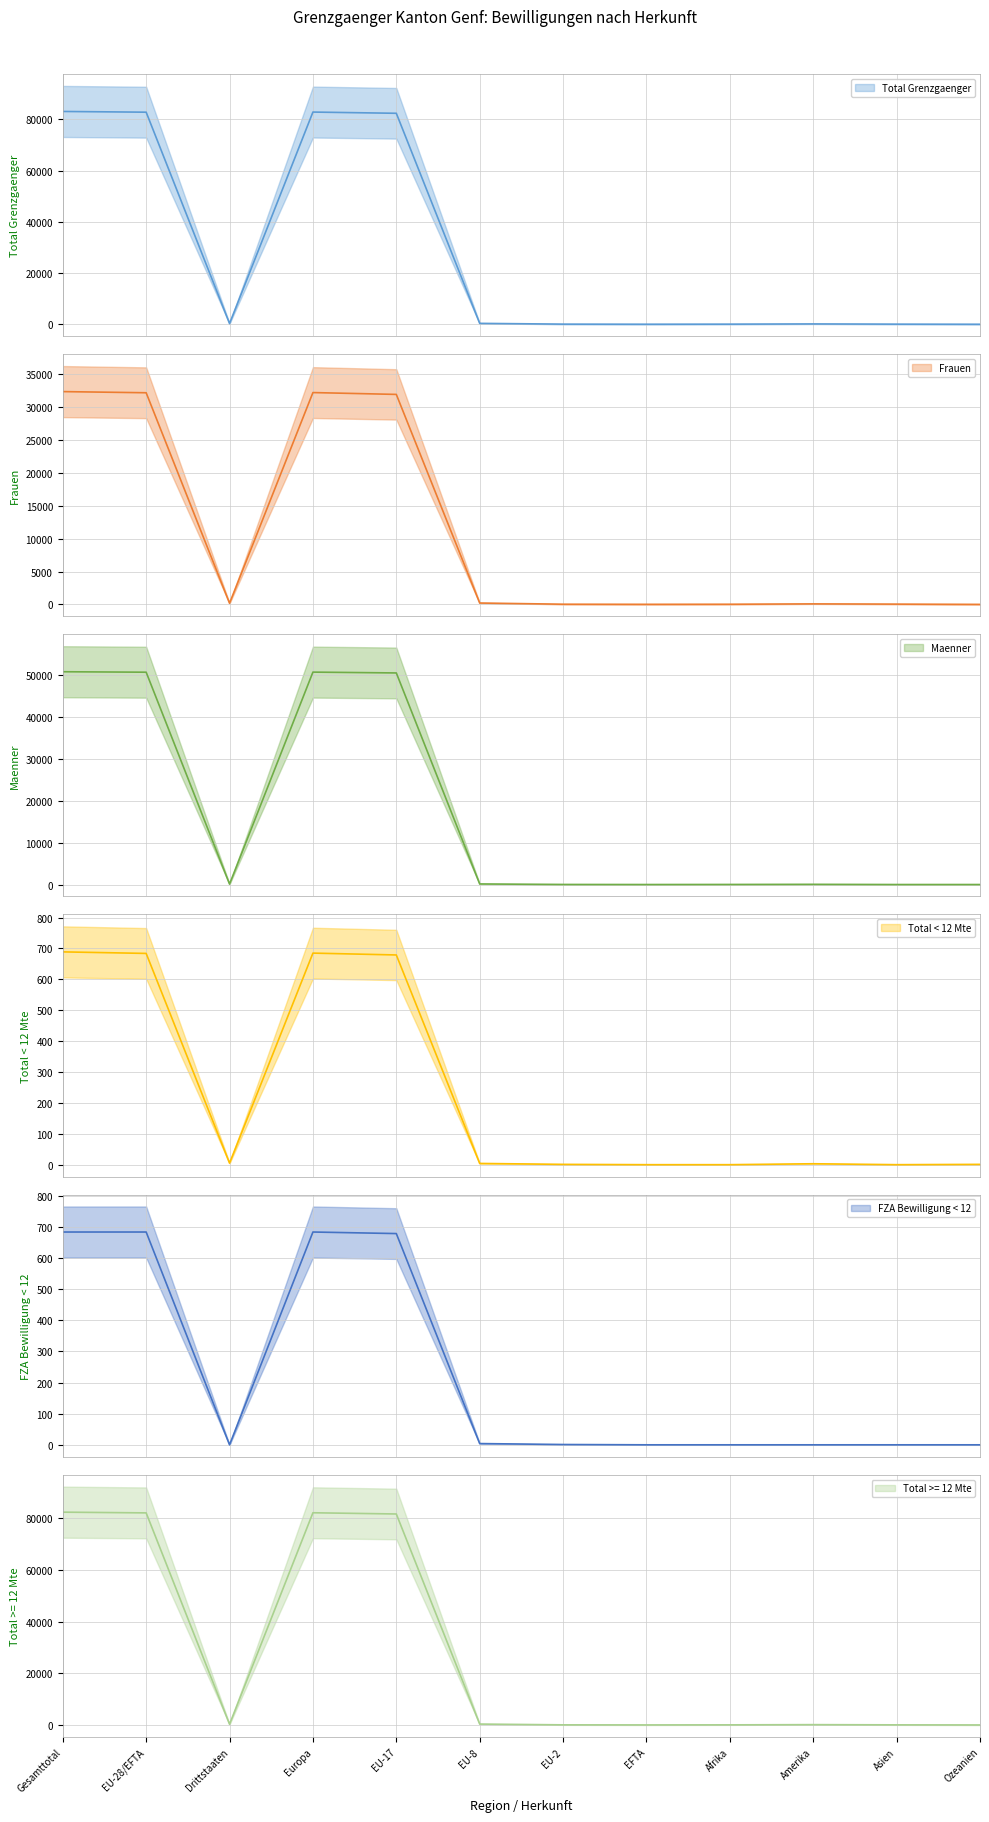

What is the value of the Total Grenzgaenger point at the 5th from the left?

82355